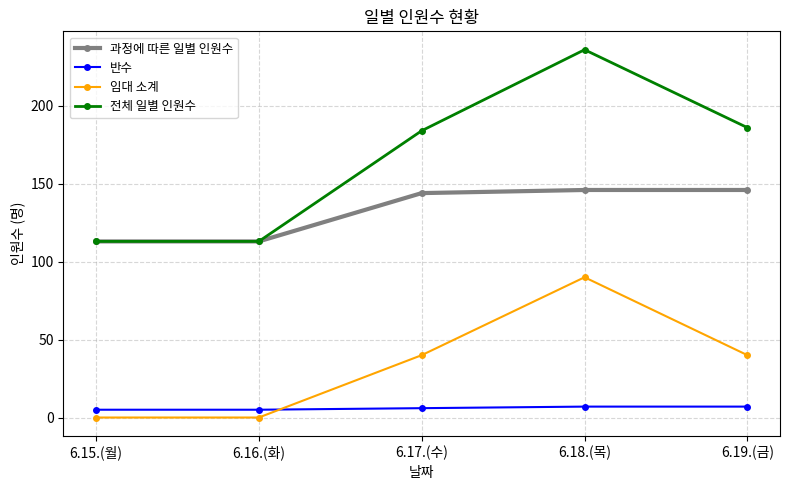

What are all the series names shown in the legend?

과정에 따른 일별 인원수, 반수, 임대 소계, 전체 일별 인원수